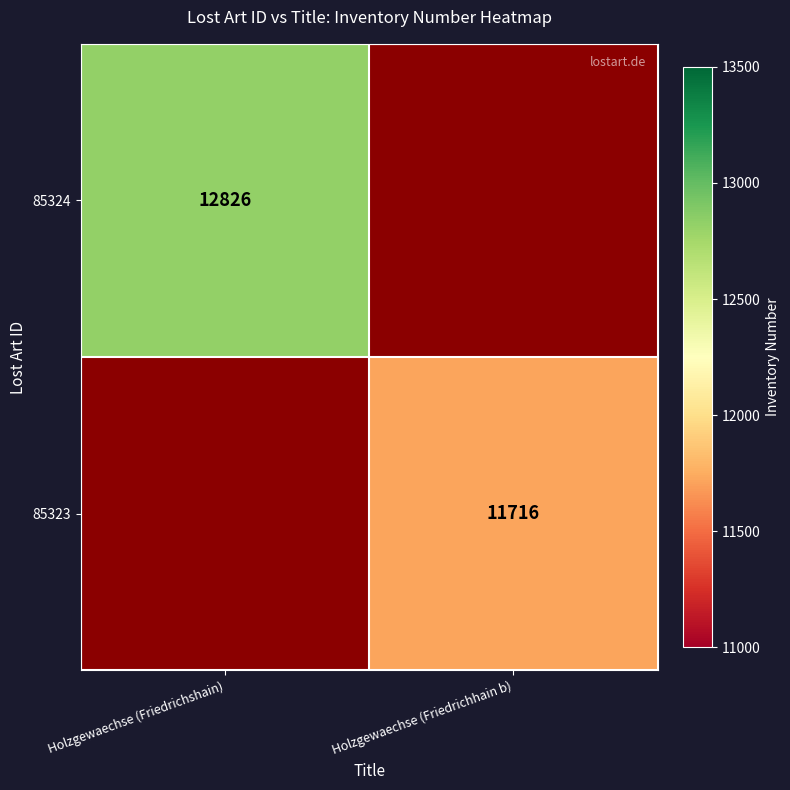

Is it true that 85324 equals 22187 at Holzgewaechse (Friedrichshain)?

False